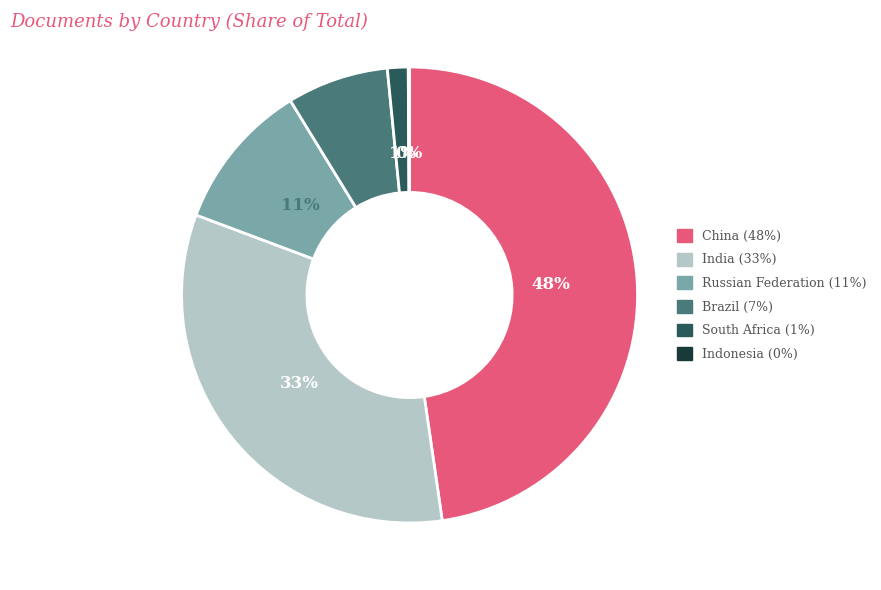

To the nearest percent, what portion does China represent?

48%